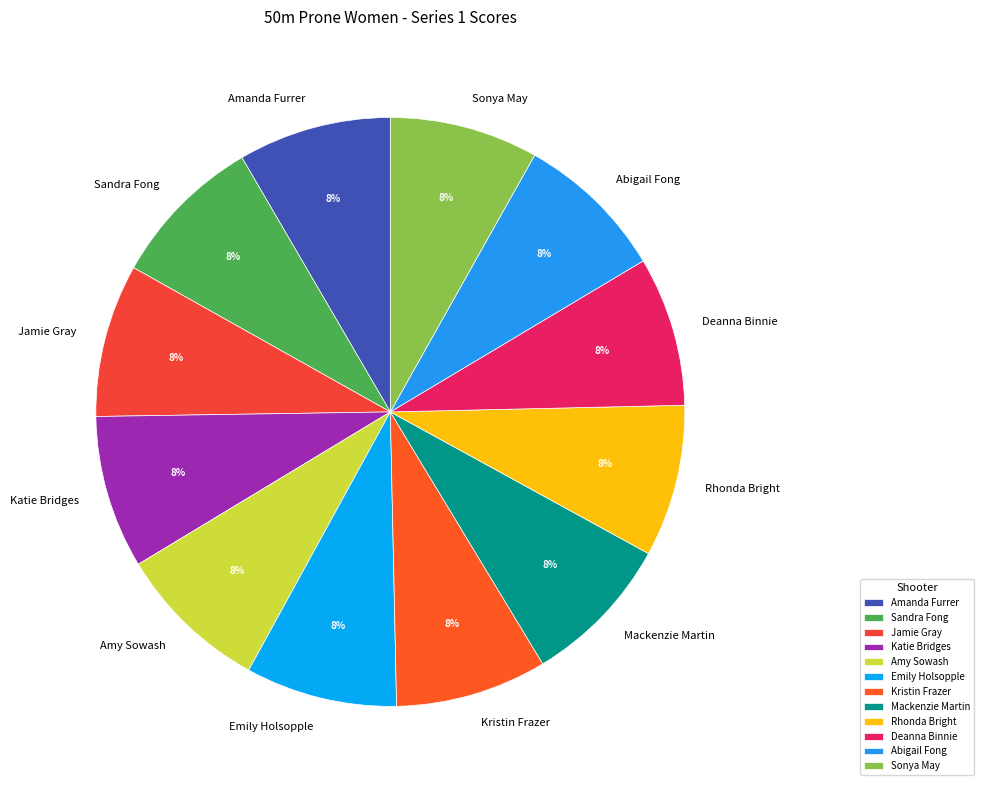

To the nearest percent, what portion does Abigail Fong represent?

8%